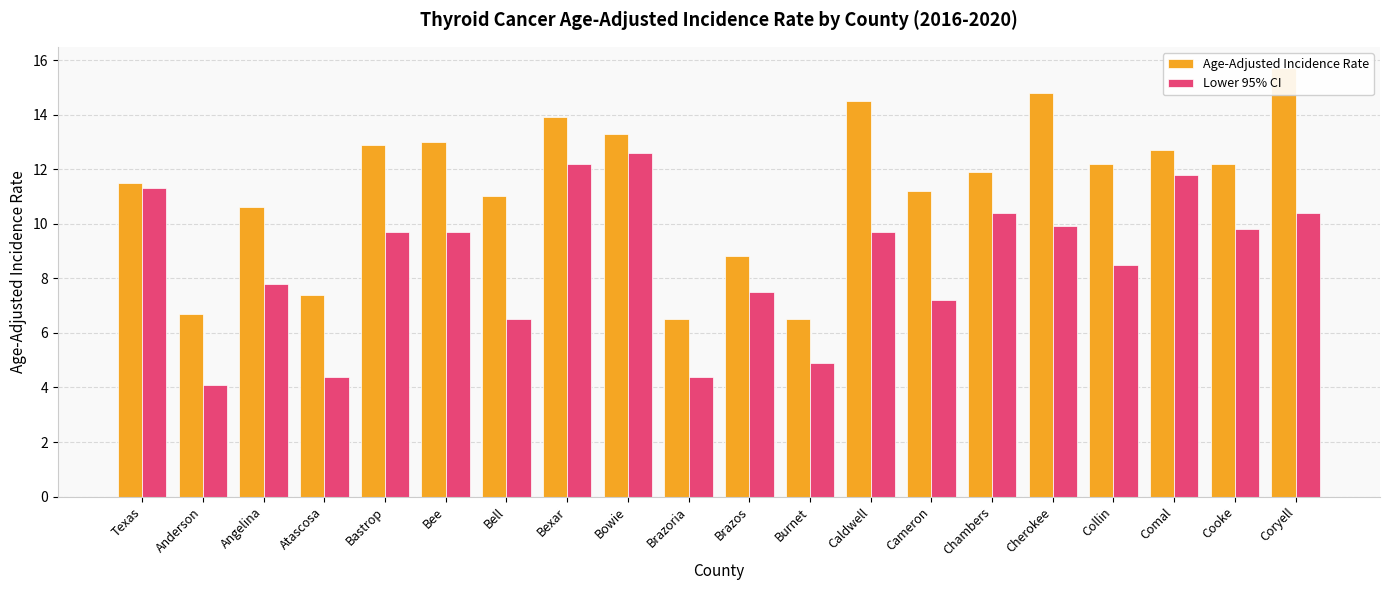

The Lower 95% CI series shows 5.8 at Atascosa. True or false?

False